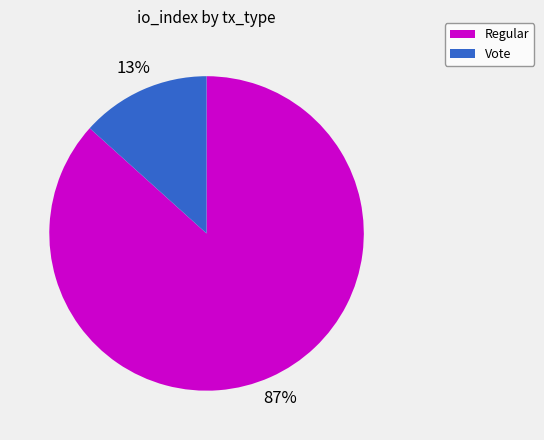

Does Regular account for over 50% of the chart?

Yes